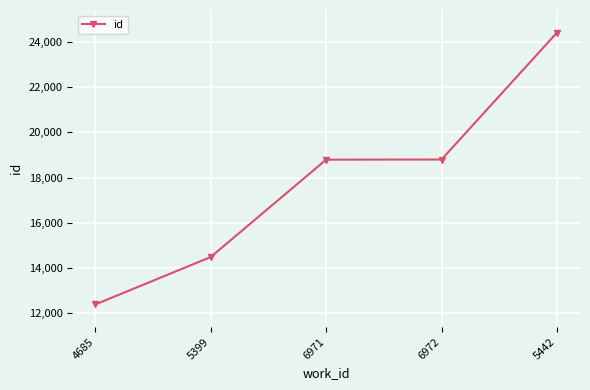

What is the maximum value shown in the chart?

24402